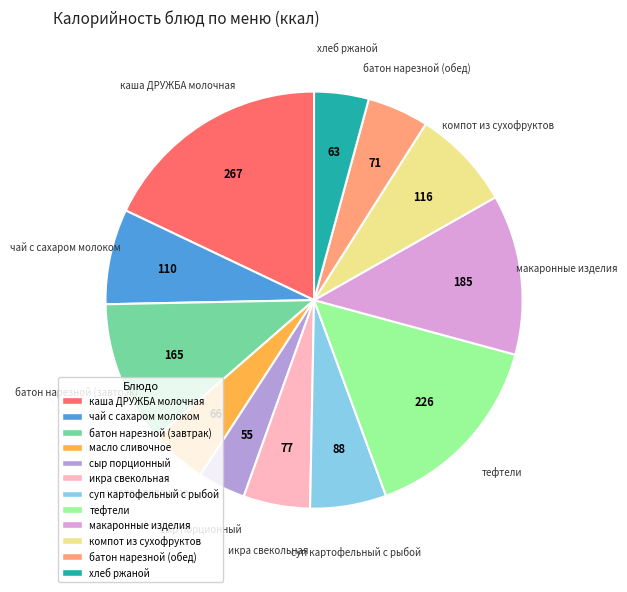

Count the number of slices in the pie.

12